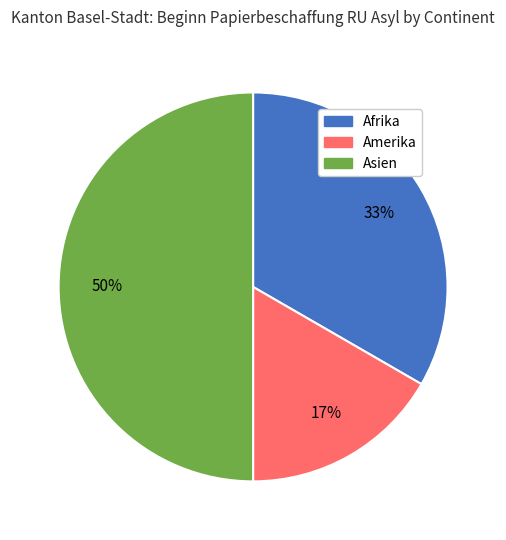

Is Amerika the majority of the pie?

No